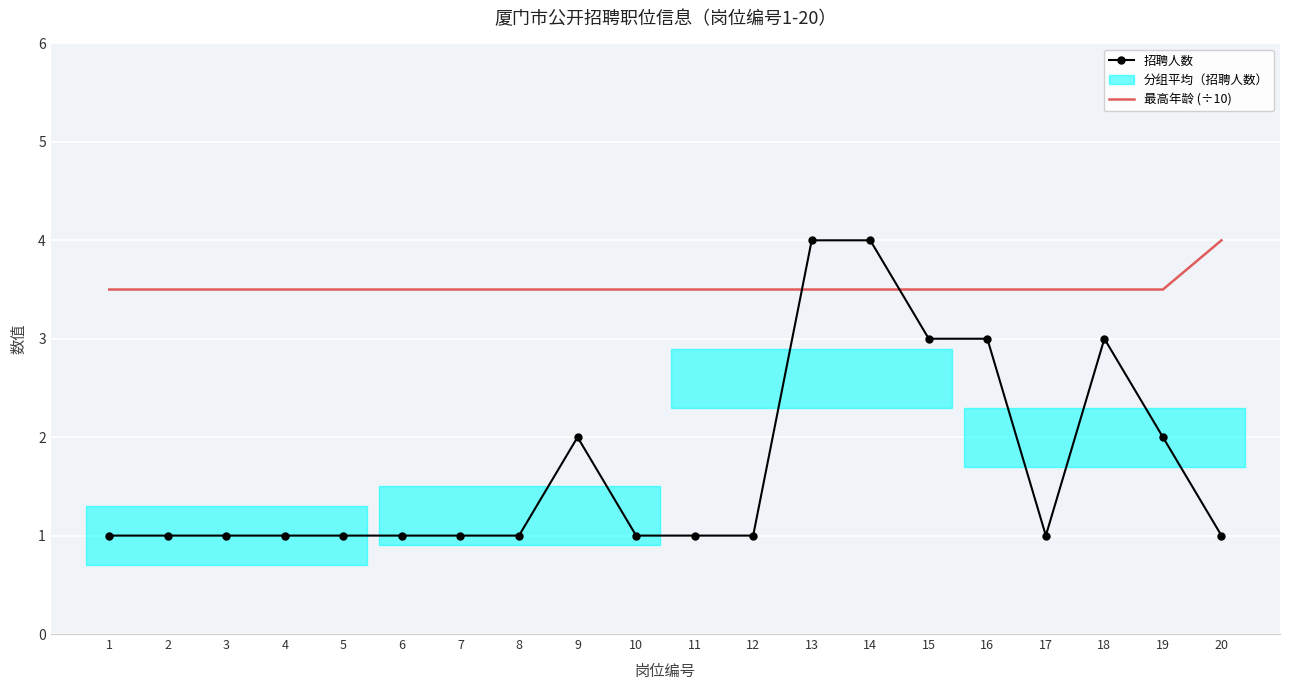

What is the difference between the 招聘人数 values at 18 and 8?

2.0